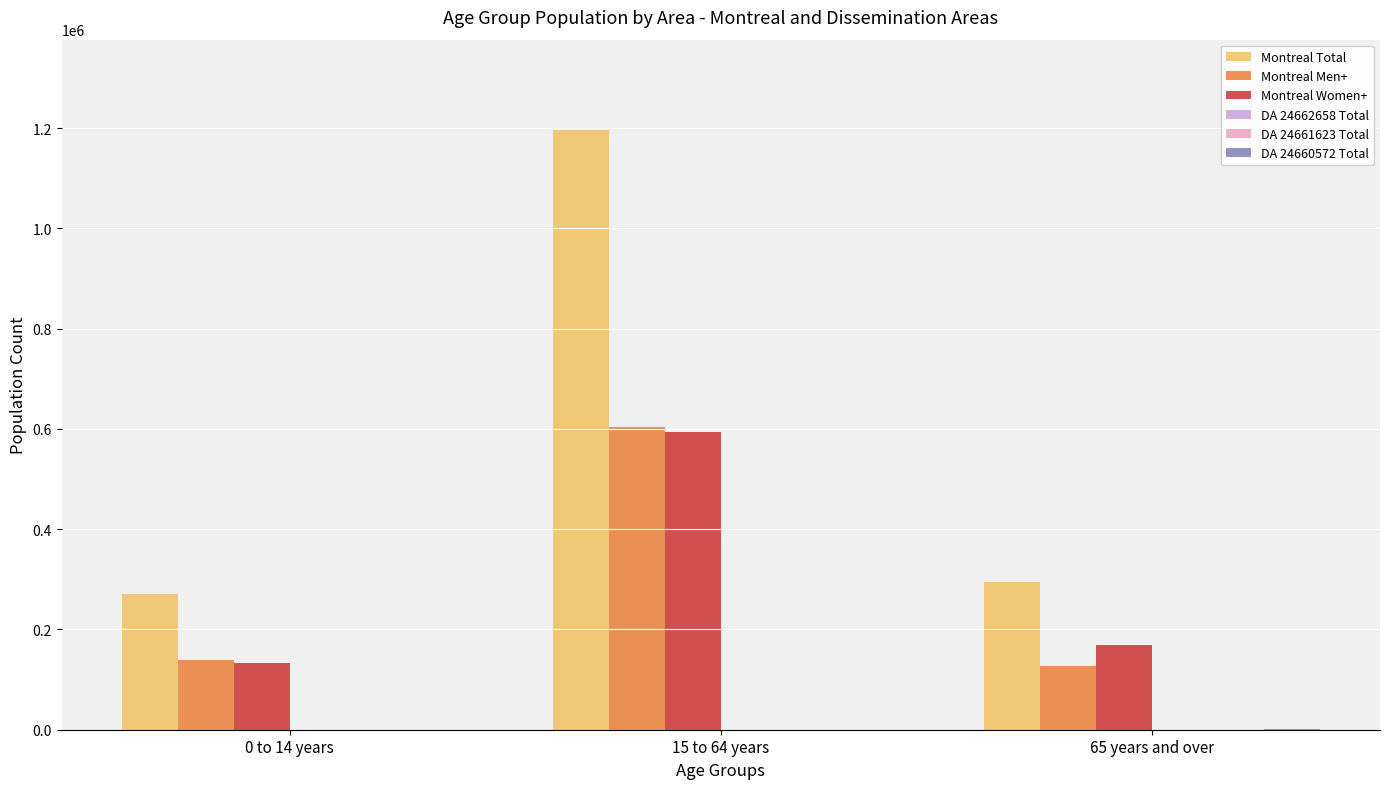

What is the sum of all Montreal Total values?

1762950